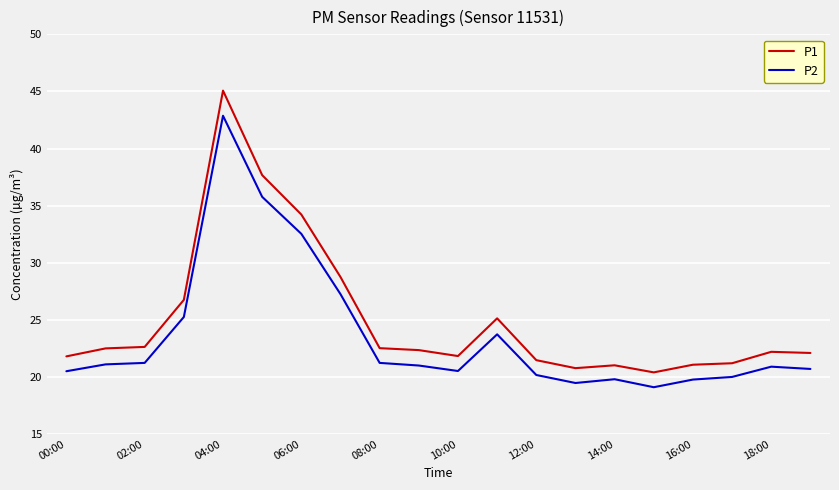

Which series has the largest total across all categories?

P1